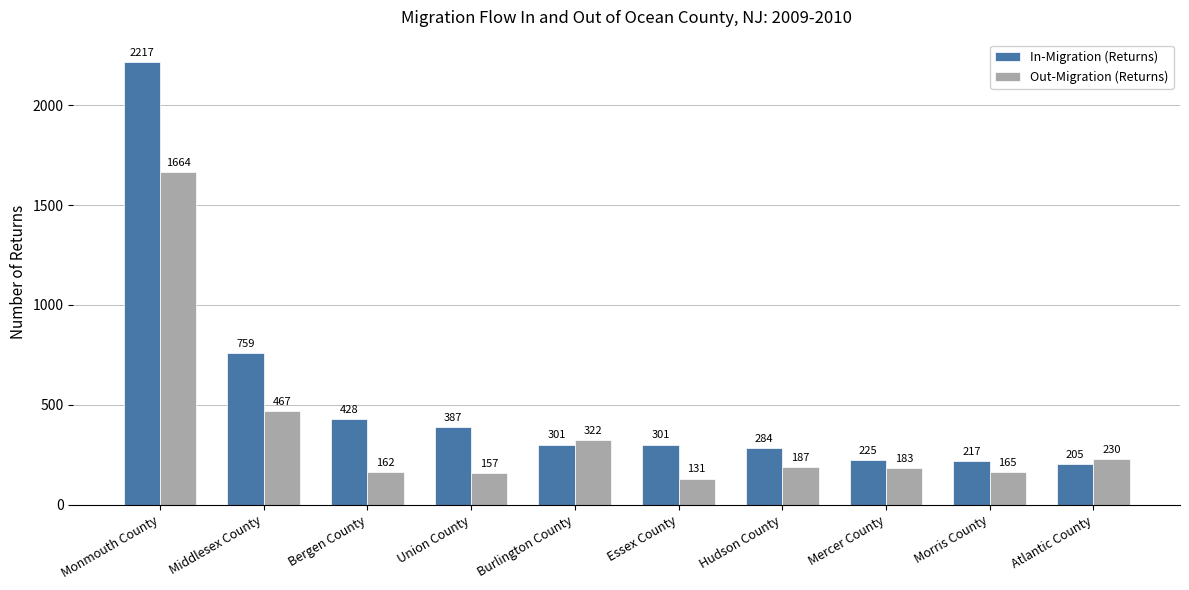

What is the label of the 3rd bar from the left?

Bergen County